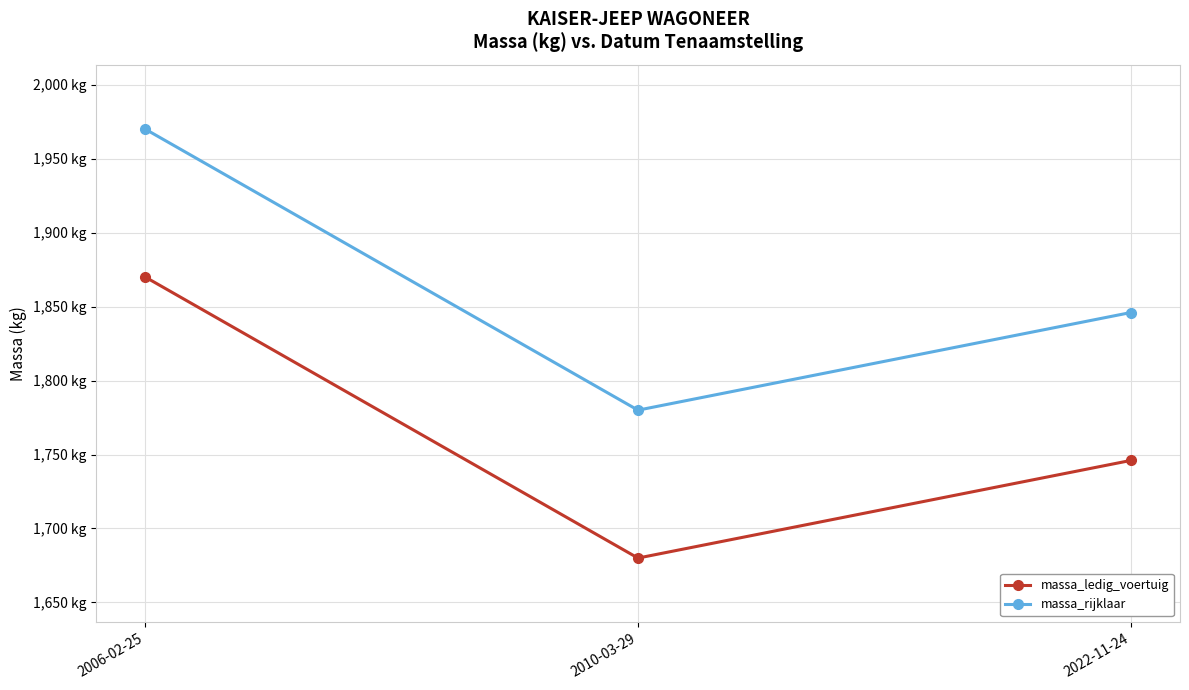

Where is massa_ledig_voertuig nearest to the value 1775?

2022-11-24